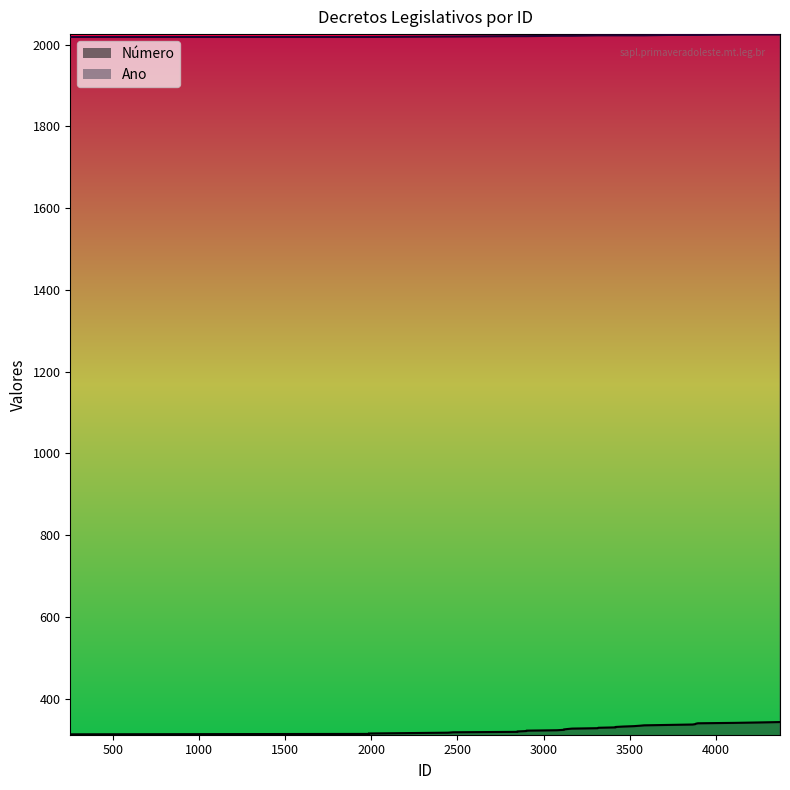

Read the Número value at 3460.

332